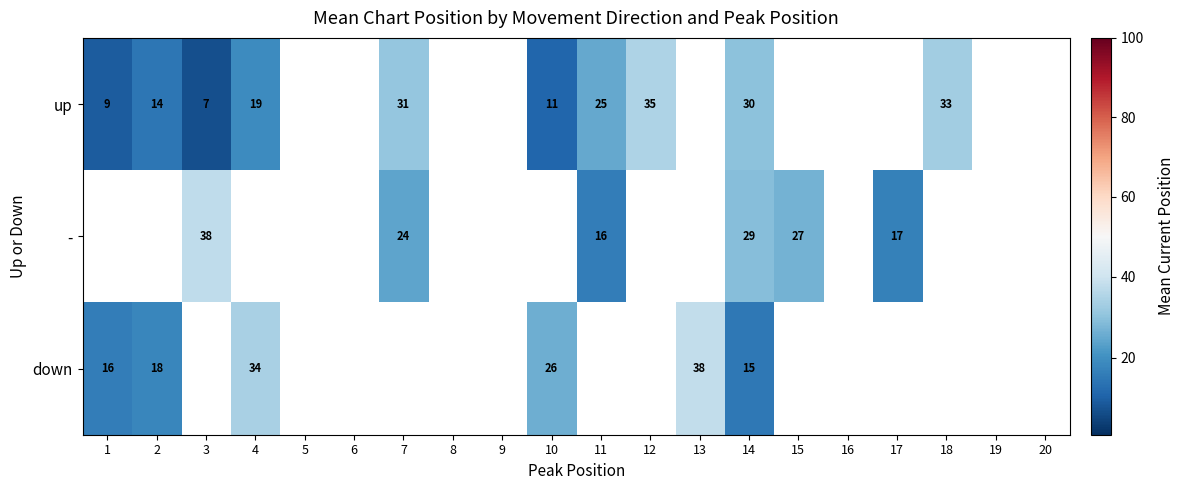

Where is up nearest to the value 21?

4